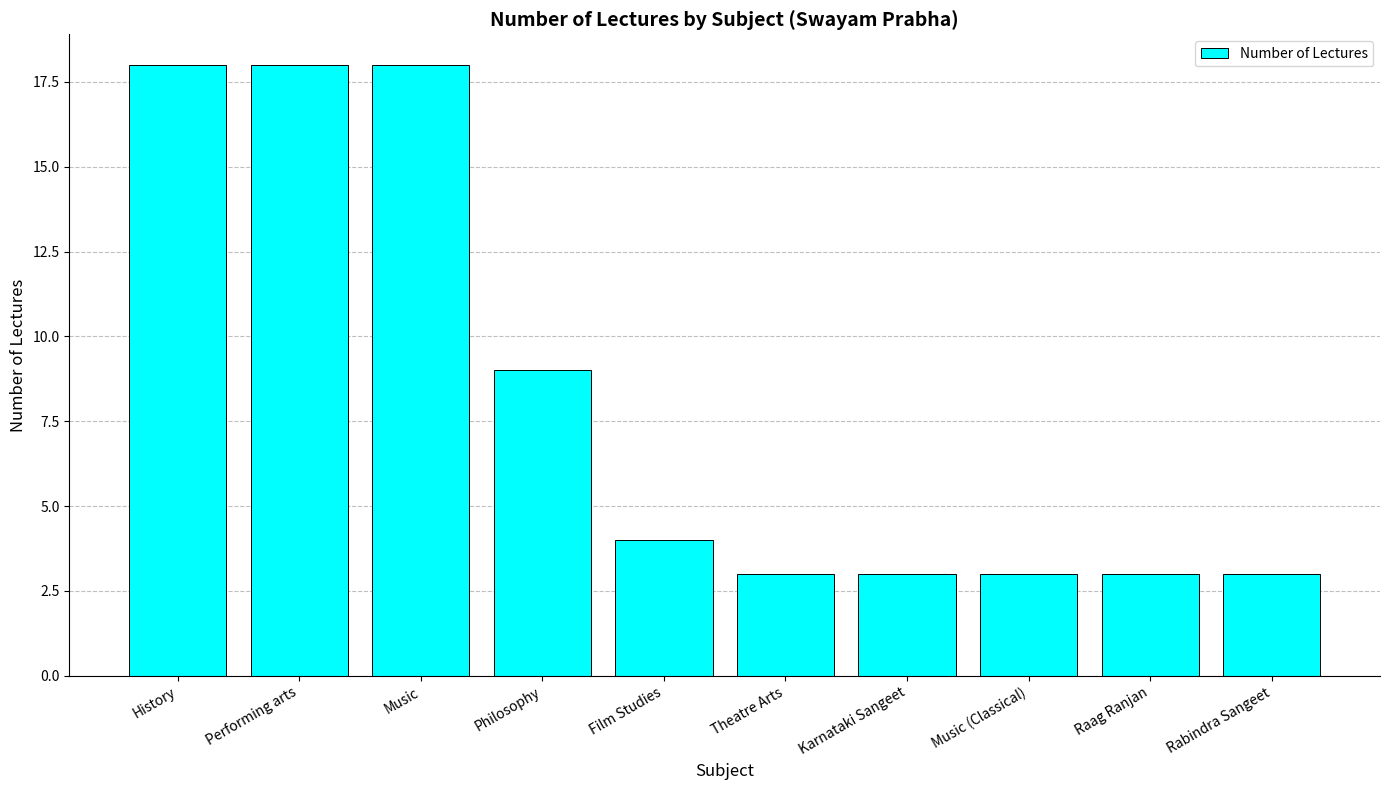

Approximately how many times larger is the value at History compared to Philosophy?

2.0